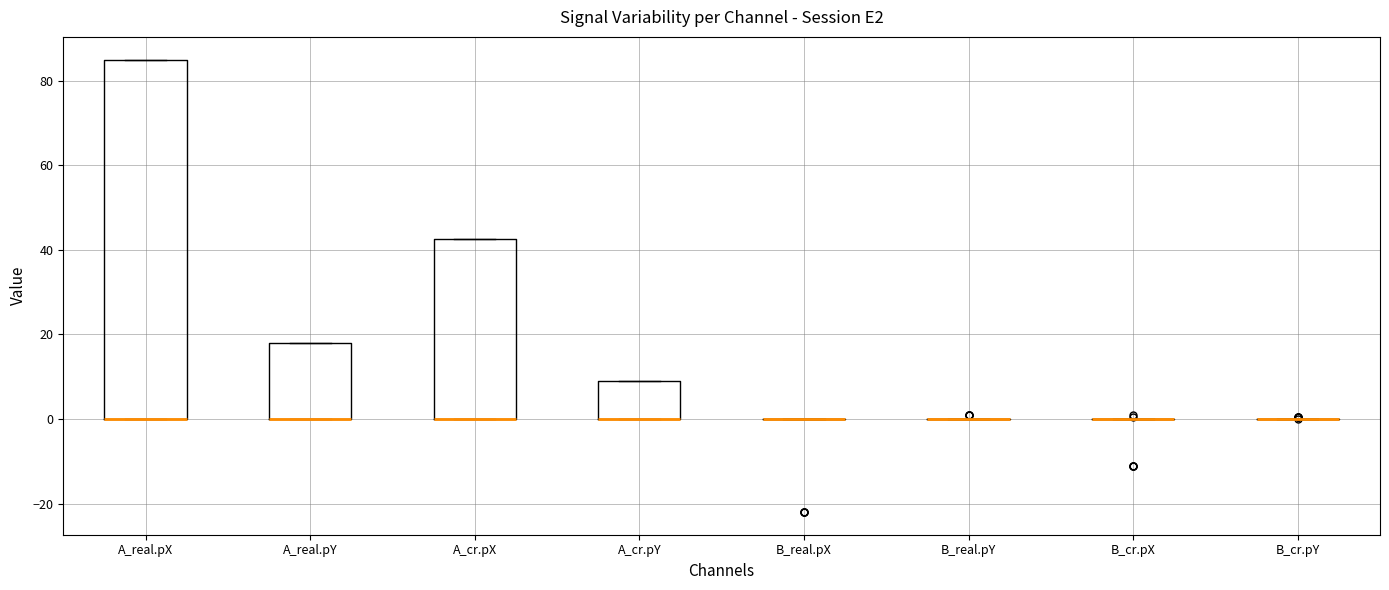

Reading left to right, transcribe this box plot: for each box, give where its median line is, the range the box spans, and where its two whiskers end, as read against the y-axis. The values are not printed on the chart, so give them approximately, as read against the axis.

A_real.pX: median 0 (drawn on the box's lower edge), box 0 to 86, whiskers 0 to 86
A_real.pY: median 0 (drawn on the box's lower edge), box 0 to 18, whiskers 0 to 18
A_cr.pX: median 0 (drawn on the box's lower edge), box 0 to 42, whiskers 0 to 42
A_cr.pY: median 0 (drawn on the box's lower edge), box 0 to 10, whiskers 0 to 10
B_real.pX: box collapsed to a line at 0, whiskers 0 to 0
B_real.pY: box collapsed to a line at 0, whiskers 0 to 0
B_cr.pX: box collapsed to a line at 0, whiskers 0 to 0
B_cr.pY: box collapsed to a line at 0, whiskers 0 to 0